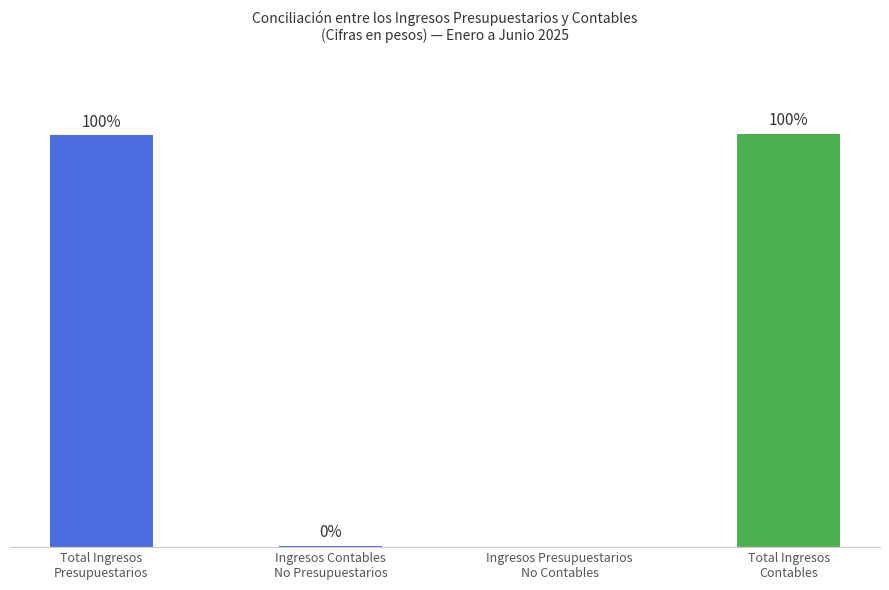

Are the bars horizontal?

No